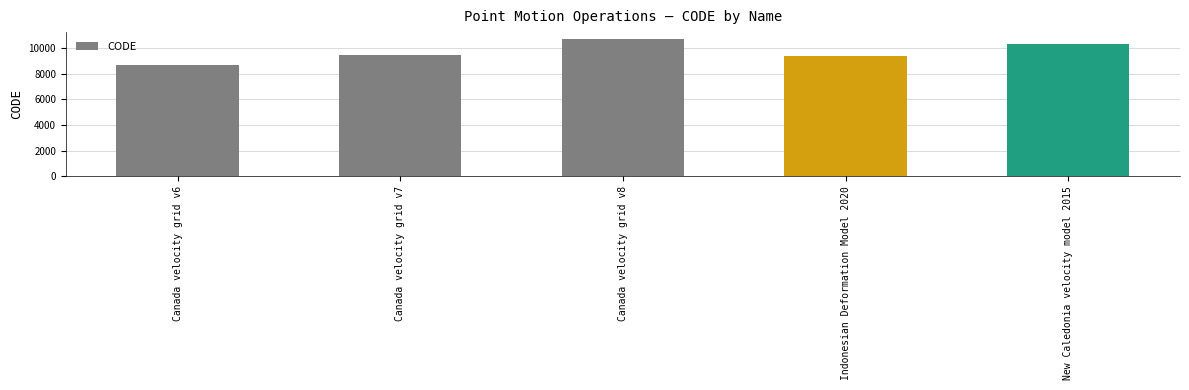

Is it true that the value at Canada velocity grid v6 is 1966?

False